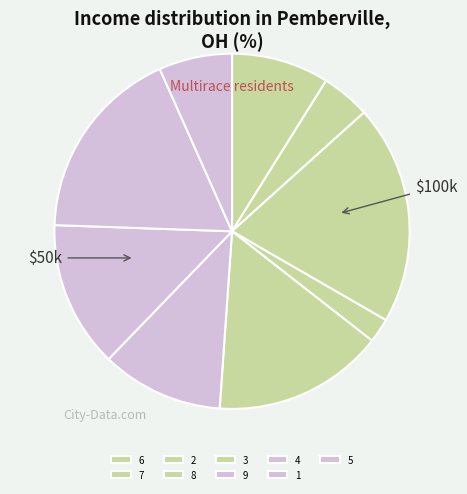

Is there any slice that represents more than half of the pie?

No